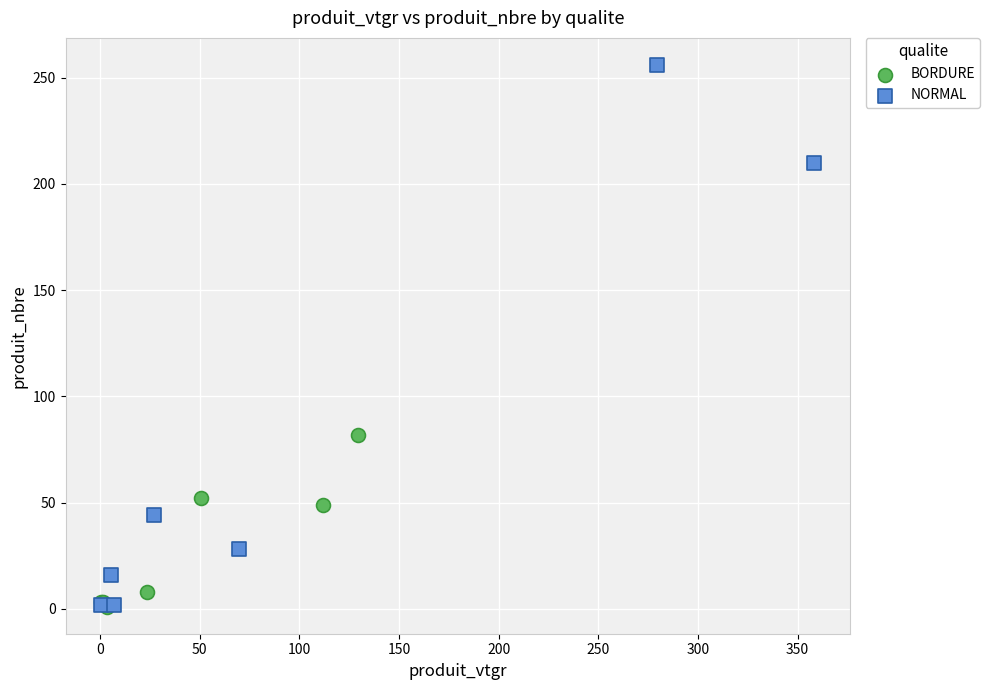

Which series contains the highest Y value?

NORMAL